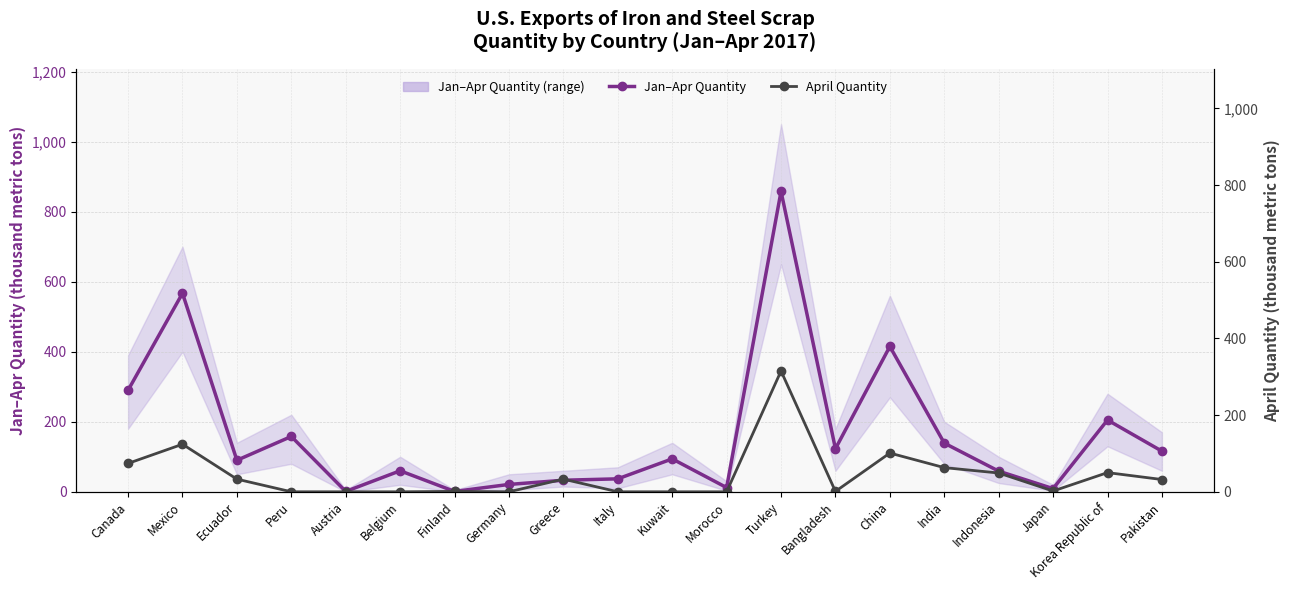

What is the total value across all series at Bangladesh?

124